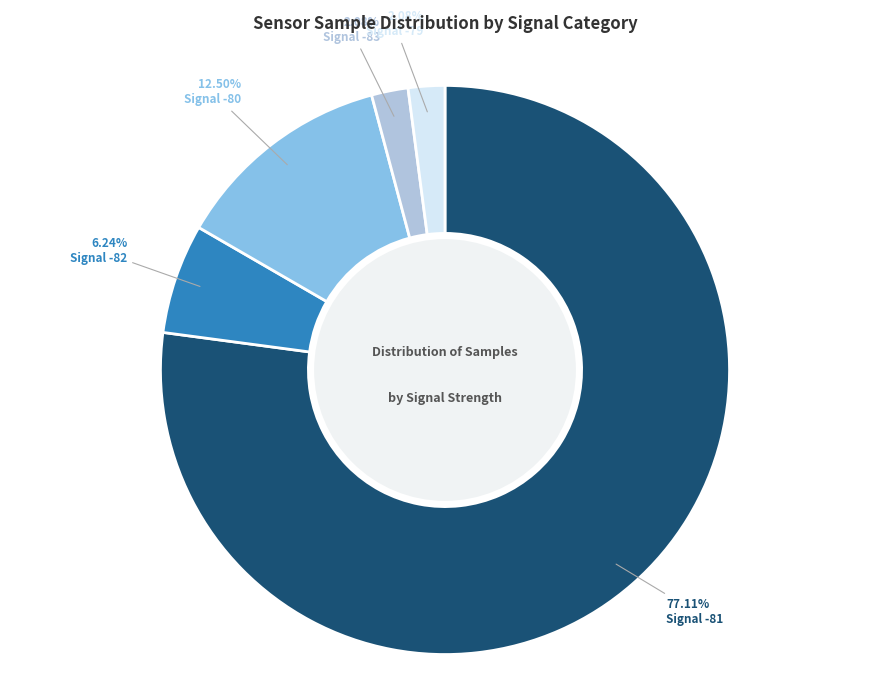

How many segments does this pie chart have?

5